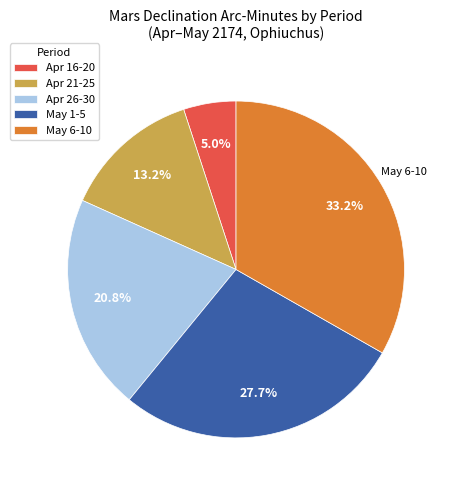

Rank the categories by value from lowest to highest.

Apr 16-20, Apr 21-25, Apr 26-30, May 1-5, May 6-10